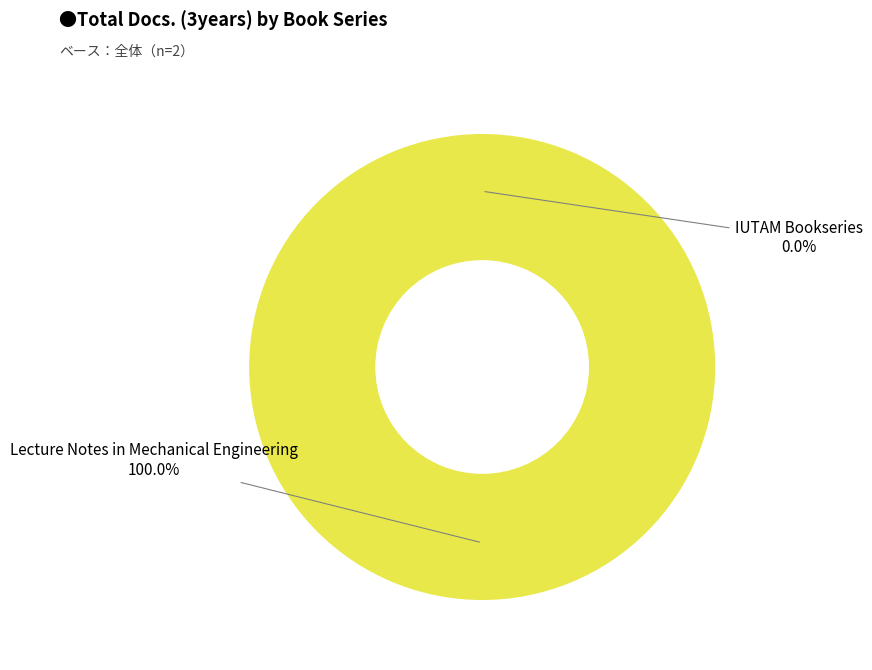

Which has a higher value, IUTAM Bookseries or Lecture Notes in Mechanical Engineering?

Lecture Notes in Mechanical Engineering